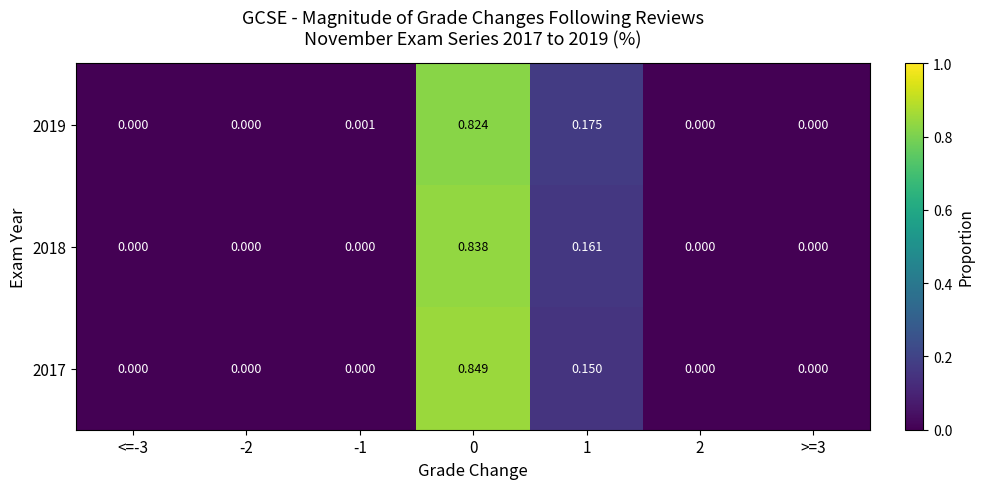

Rank the series by their maximum value, from lowest to highest.

2019, 2018, 2017